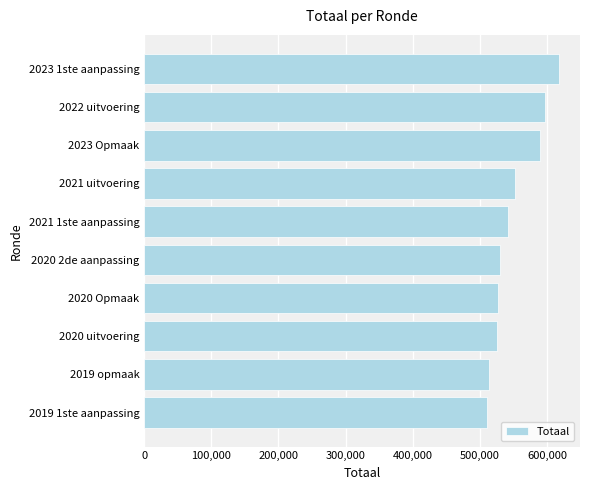

Which has a higher value, 2023 1ste aanpassing or 2020 uitvoering?

2023 1ste aanpassing